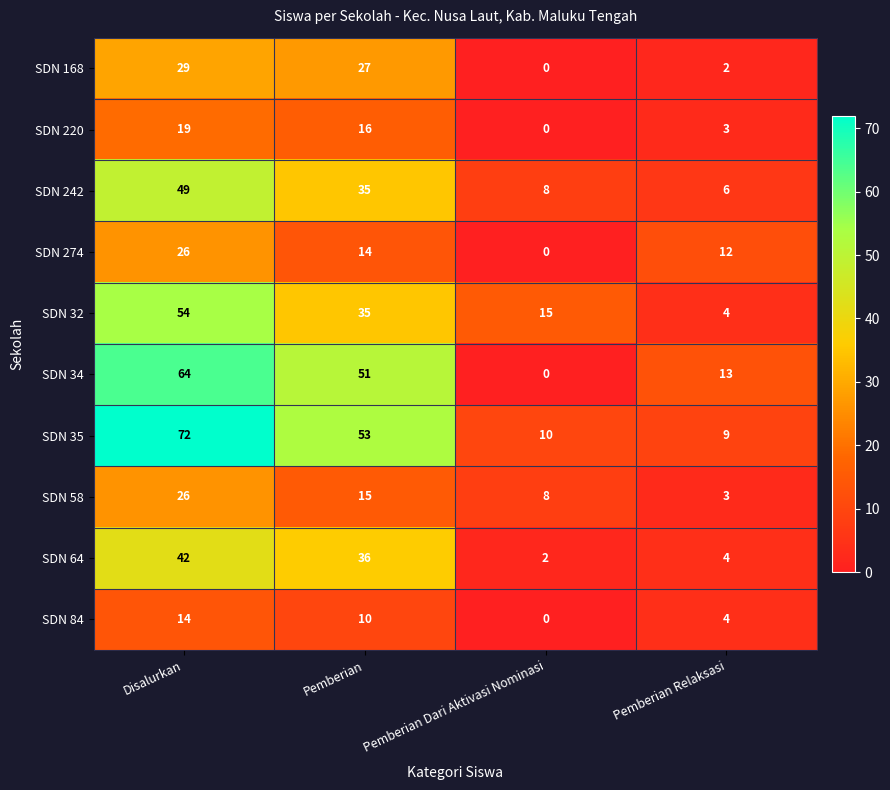

What is the sum of the SDN 84 values at Pemberian Dari Aktivasi Nominasi and Pemberian?

10